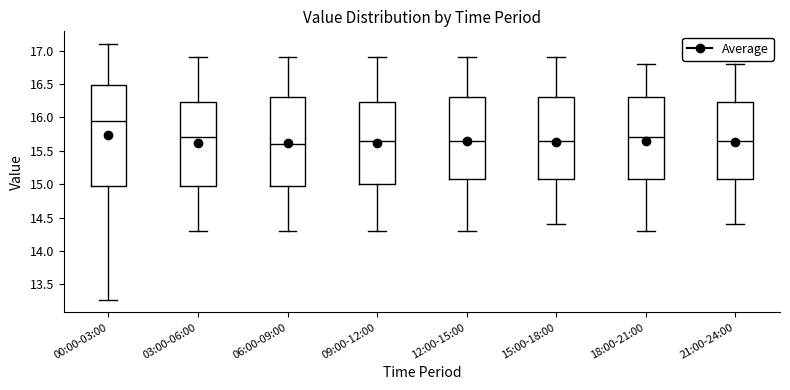

Comparing the boxes themselves (not the whiskers), which one is the tallest?

00:00-03:00